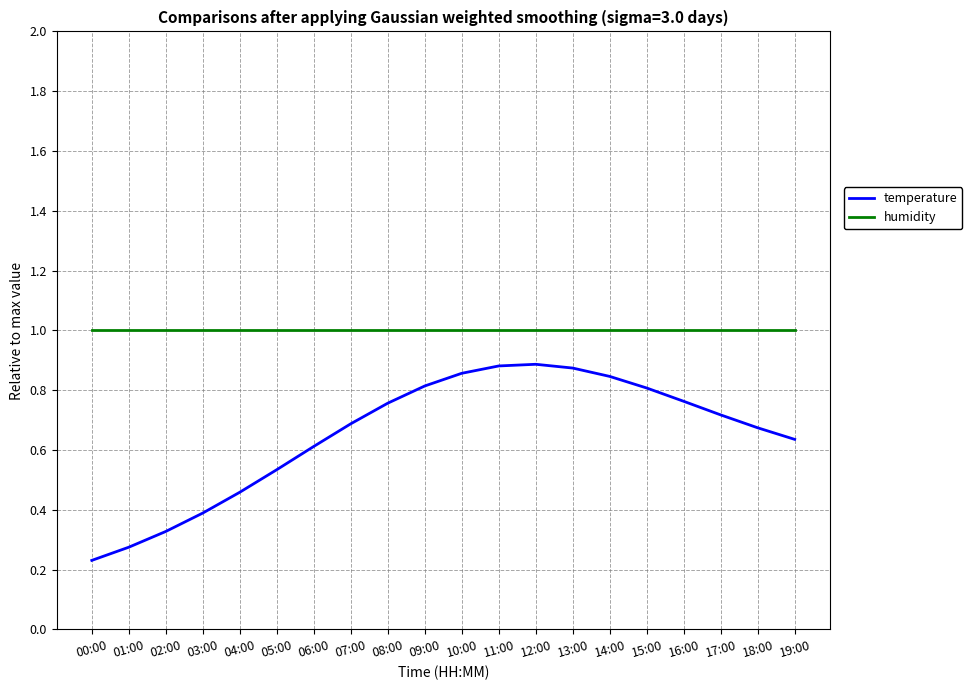

What is the maximum value for humidity?

1.0